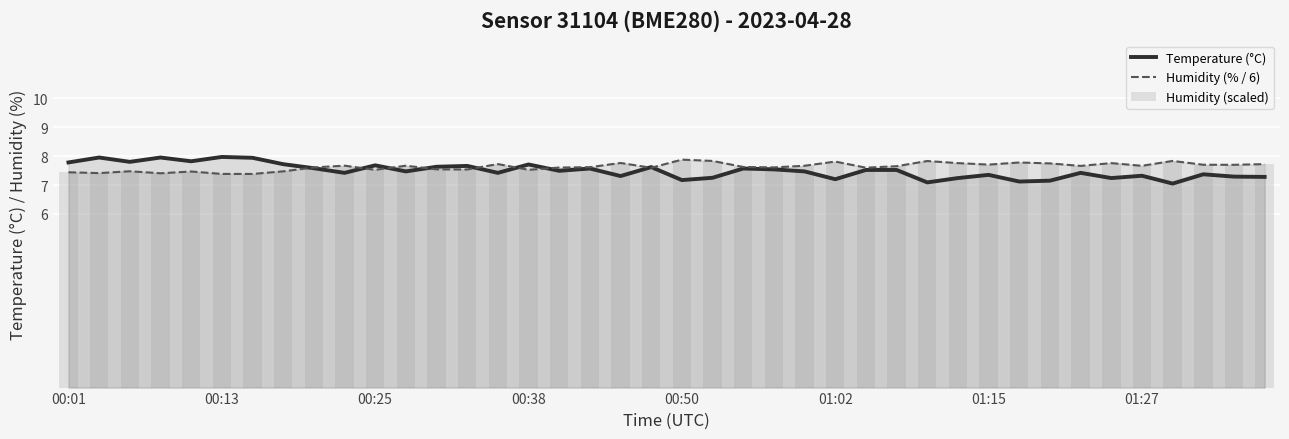

What is the difference between the Humidity (scaled) values at 33 and 13?

0.1